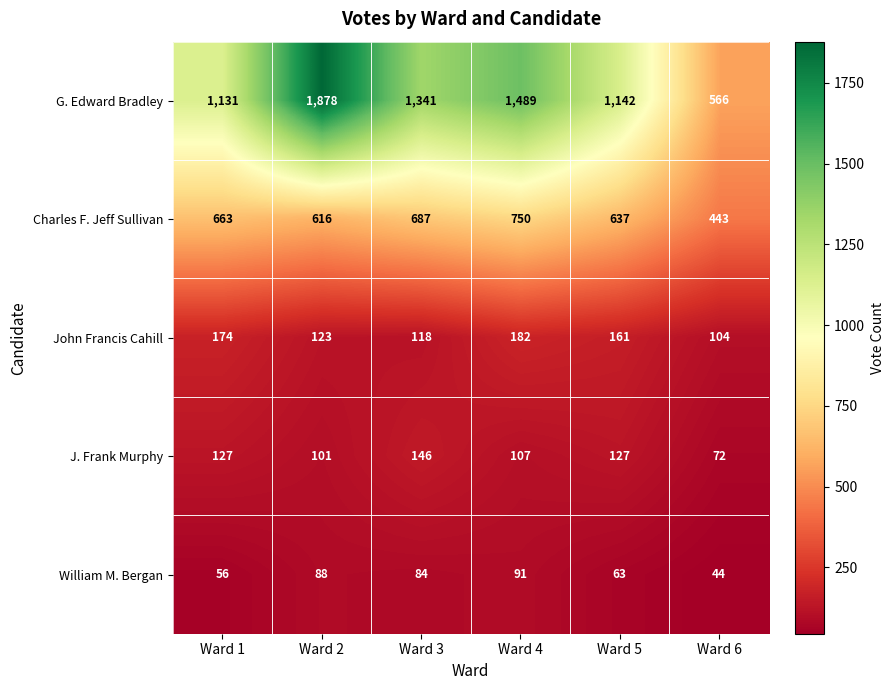

Count the number of data series in this chart.

5